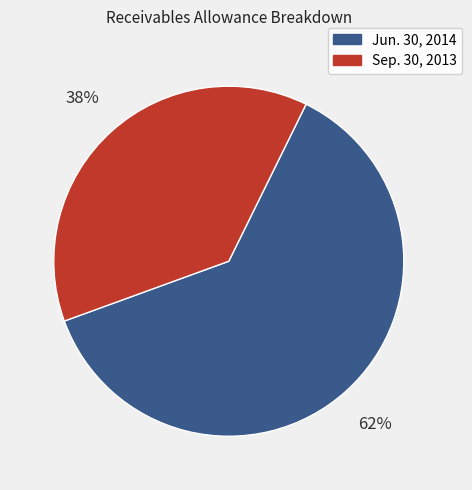

To the nearest percent, what is the average slice percentage?

50%